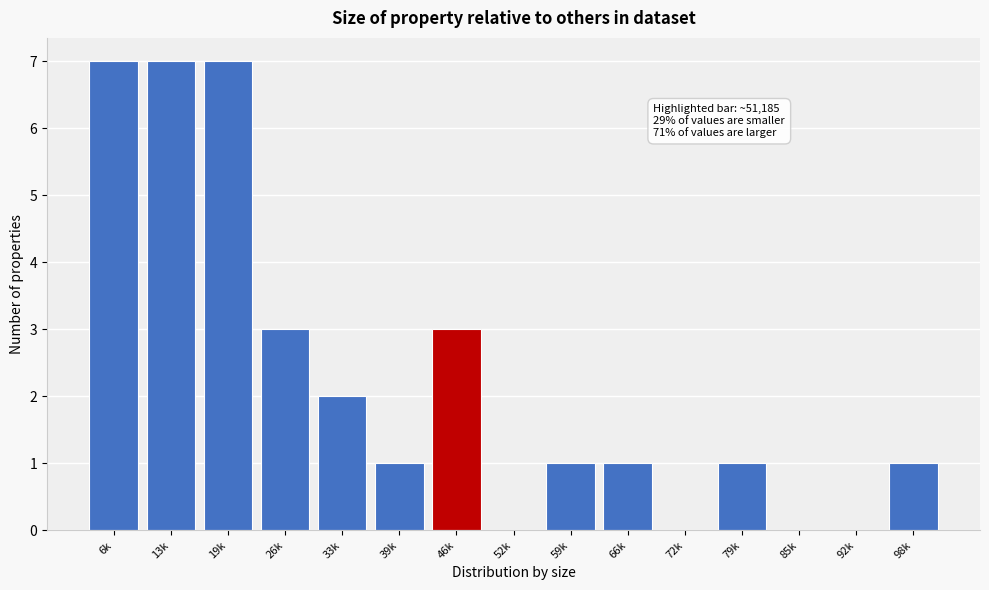

Reading right to left, transcribe all the data shown in this chart.

98k=1	92k=0	85k=0	79k=1	72k=0	66k=1	59k=1	52k=0	46k=3	39k=1	33k=2	26k=3	19k=7	13k=7	6k=7